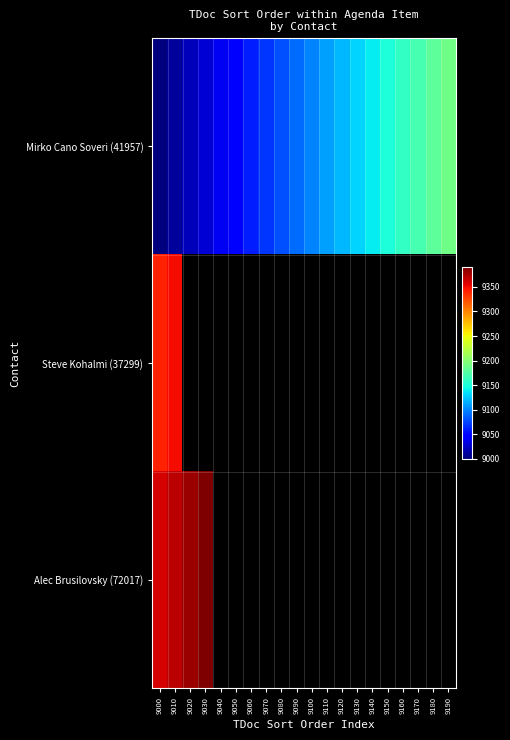

What is the minimum value for Mirko Cano Soveri (41957)?

9000.0